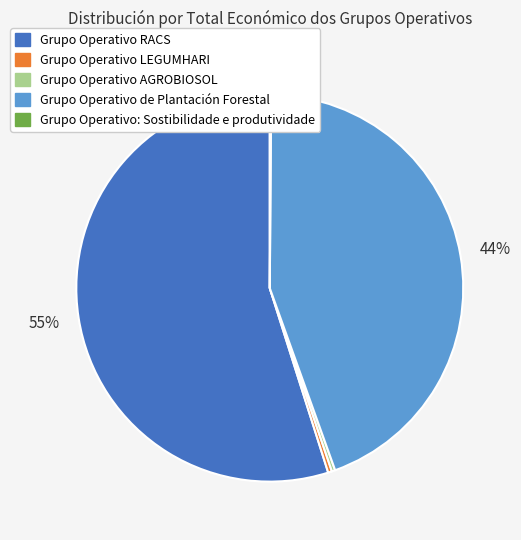

What percentage is the Grupo Operativo de Plantación Forestal slice, to the nearest percent?

44%